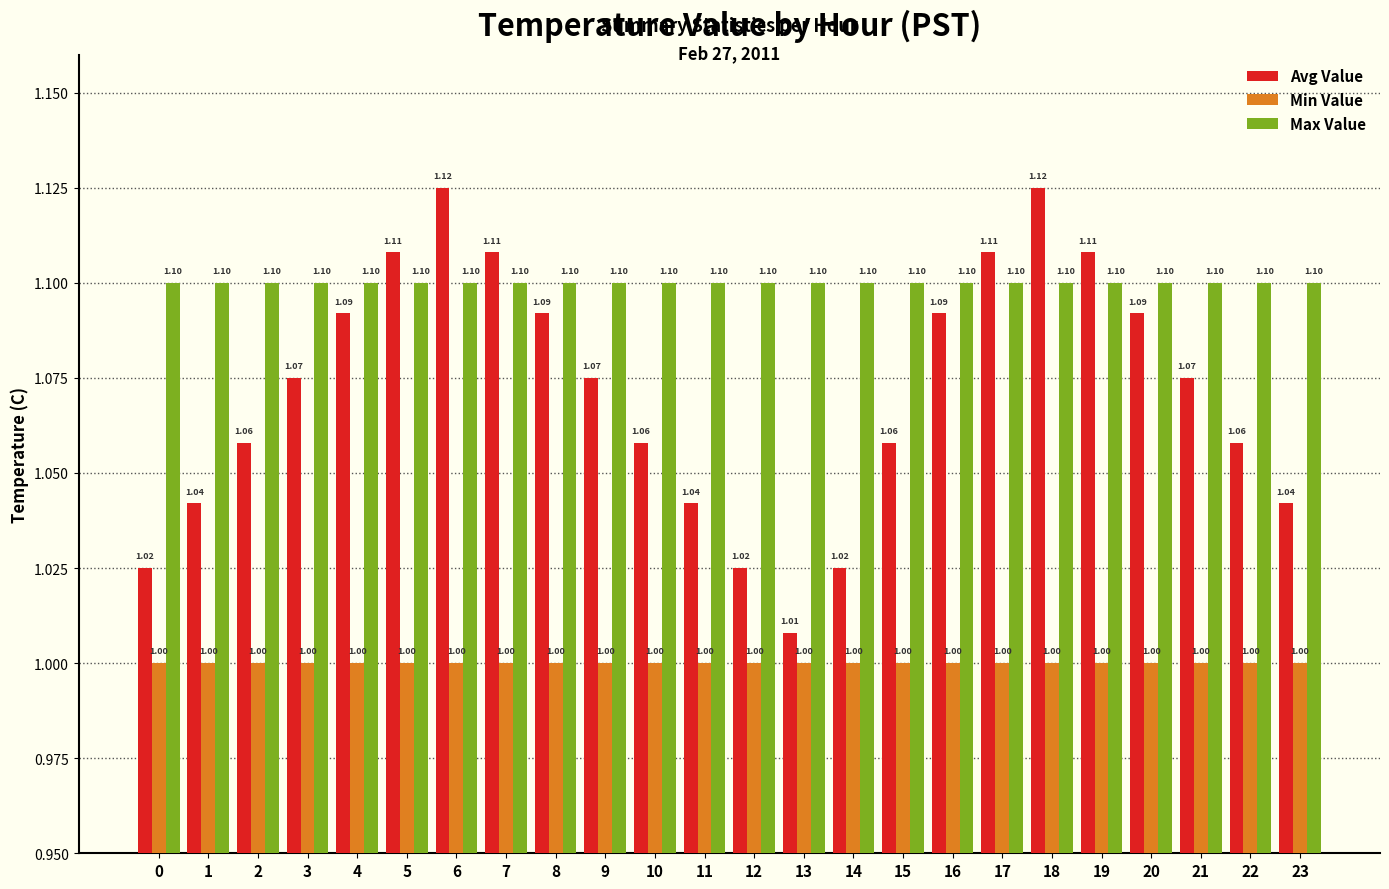

Reading left to right, list all the values displayed in this chart.

Avg Value: 1.0	1.0	1.1	1.1	1.1	1.1	1.1	1.1	1.1	1.1	1.1	1.0	1.0	1.0	1.0	1.1	1.1	1.1	1.1	1.1	1.1	1.1	1.1	1.0
Min Value: 1.0	1.0	1.0	1.0	1.0	1.0	1.0	1.0	1.0	1.0	1.0	1.0	1.0	1.0	1.0	1.0	1.0	1.0	1.0	1.0	1.0	1.0	1.0	1.0
Max Value: 1.1	1.1	1.1	1.1	1.1	1.1	1.1	1.1	1.1	1.1	1.1	1.1	1.1	1.1	1.1	1.1	1.1	1.1	1.1	1.1	1.1	1.1	1.1	1.1